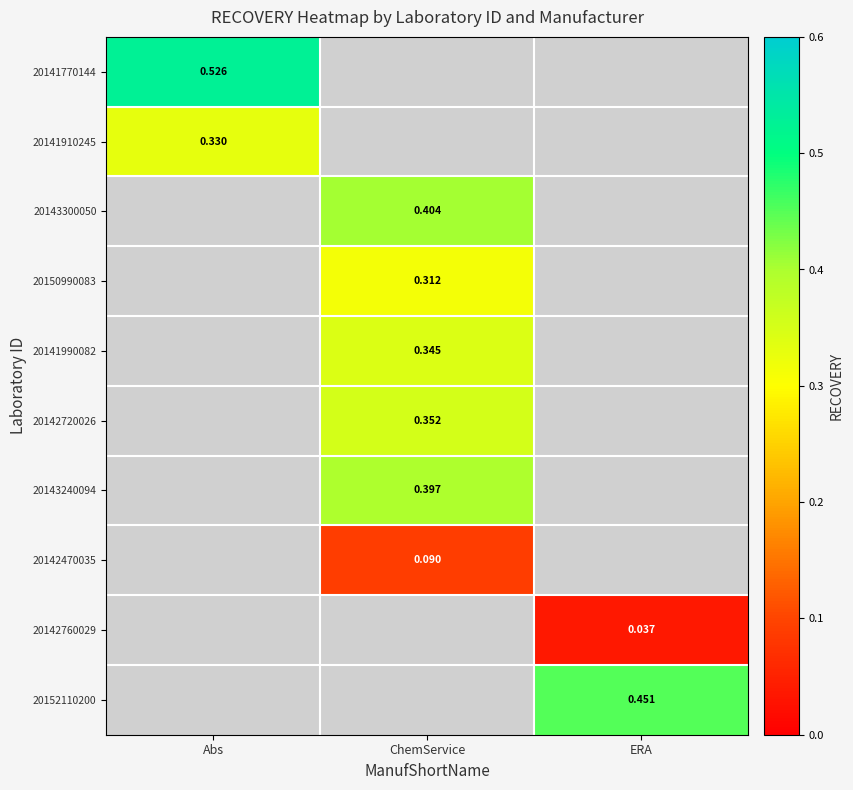

What is the greatest value displayed?

0.5